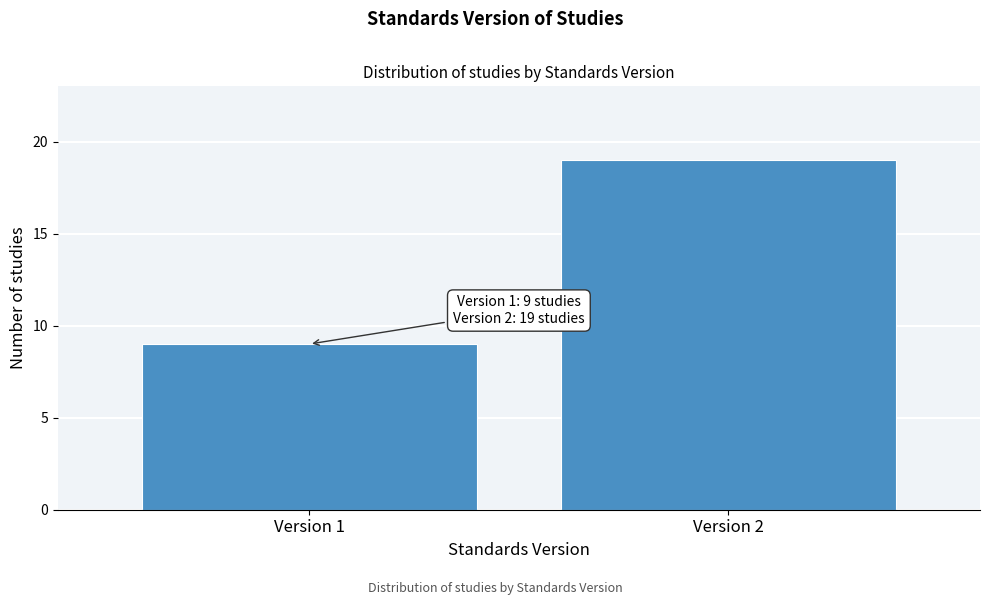

Reading right to left, transcribe all the data shown in this chart.

19	9